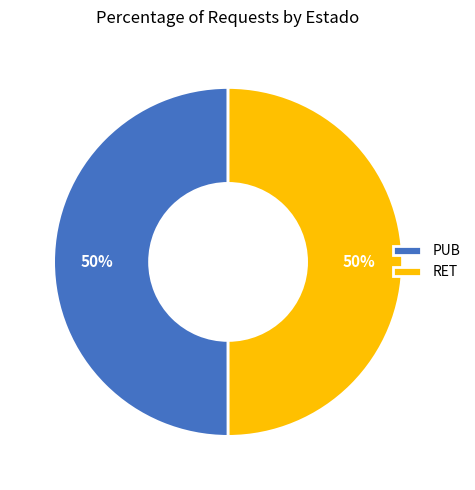

To the nearest percent, what portion does PUB represent?

50%